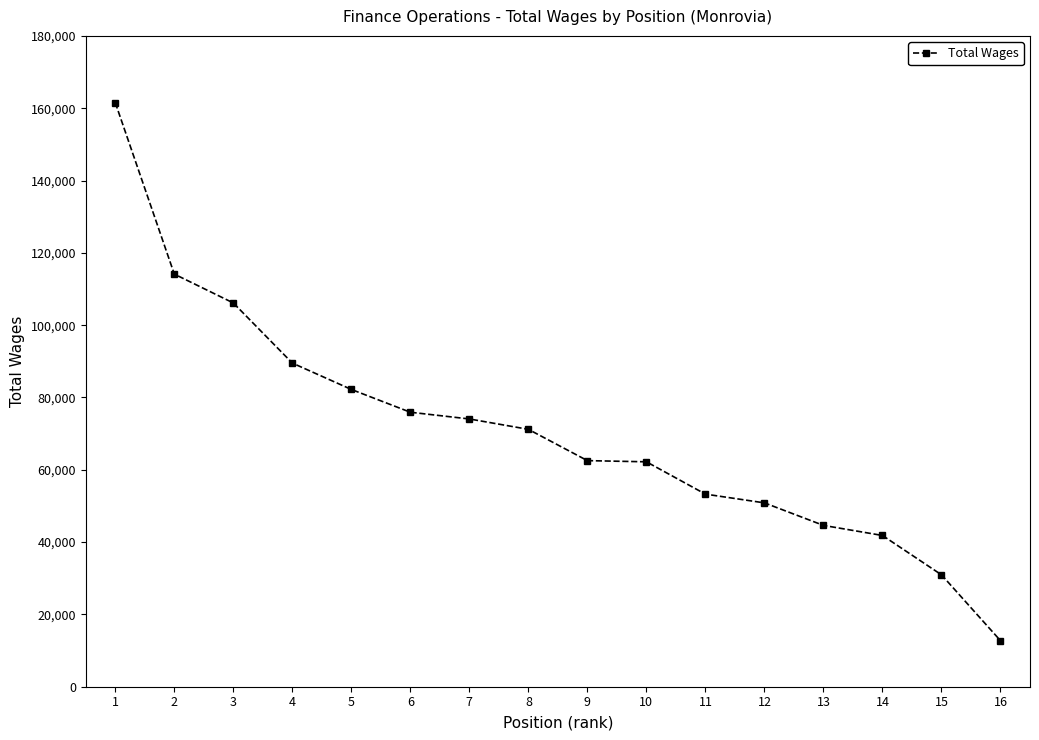

Approximately how many times larger is the value at 11 compared to 5?

0.6